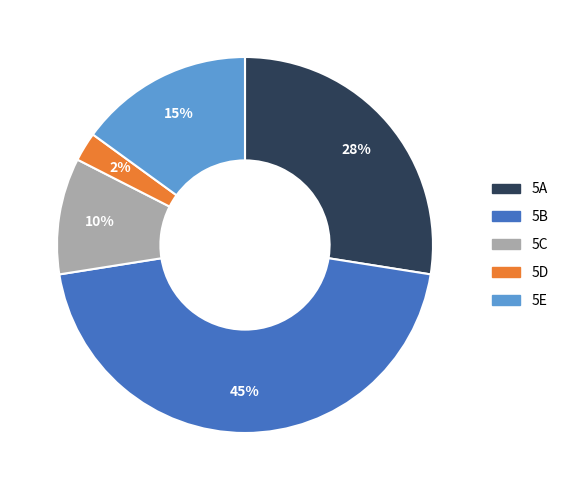

Between 5E and 5C, which is larger?

5E